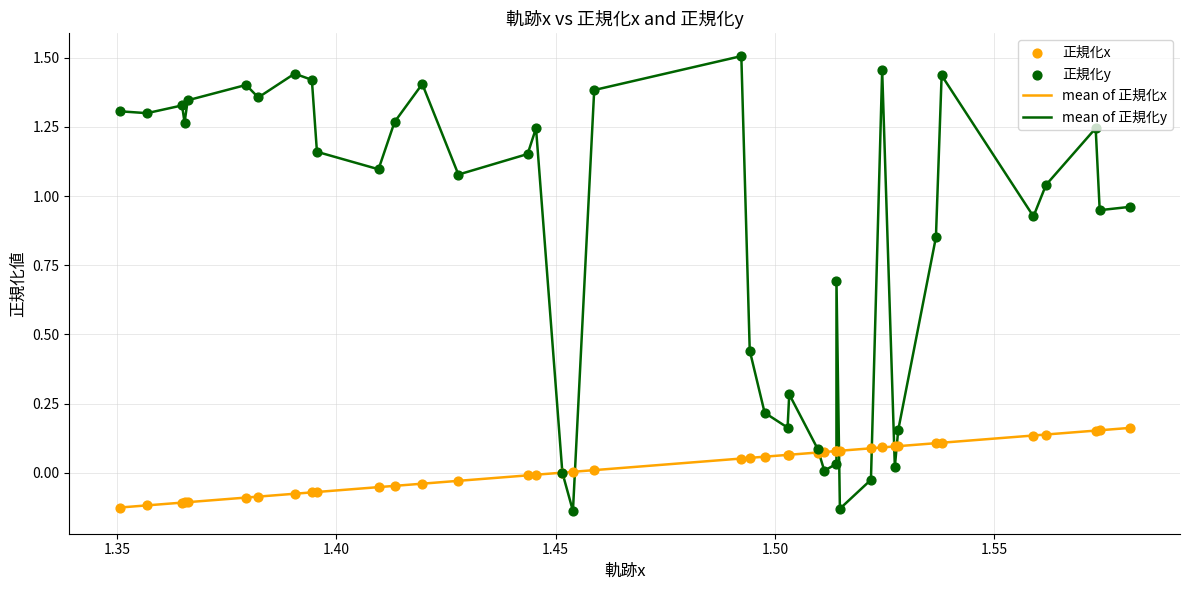

Which series has the largest total across all categories?

mean of 正規化y